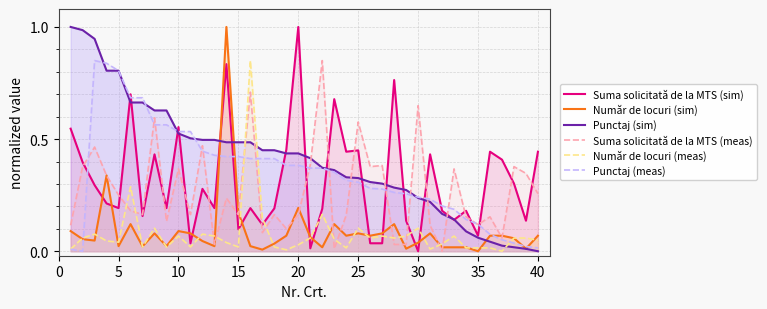

How many times do Punctaj (sim) and Suma solicitată de la MTS (meas) cross each other?

9